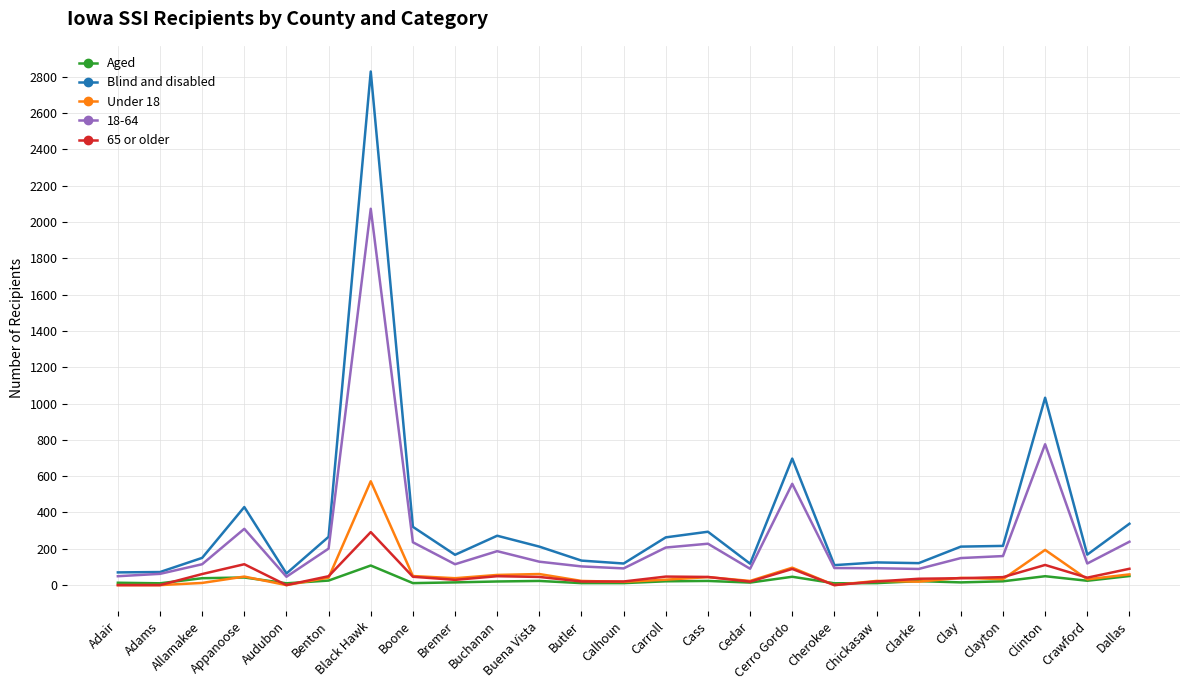

True or false: 65 or older and Blind and disabled intersect in this chart.

False